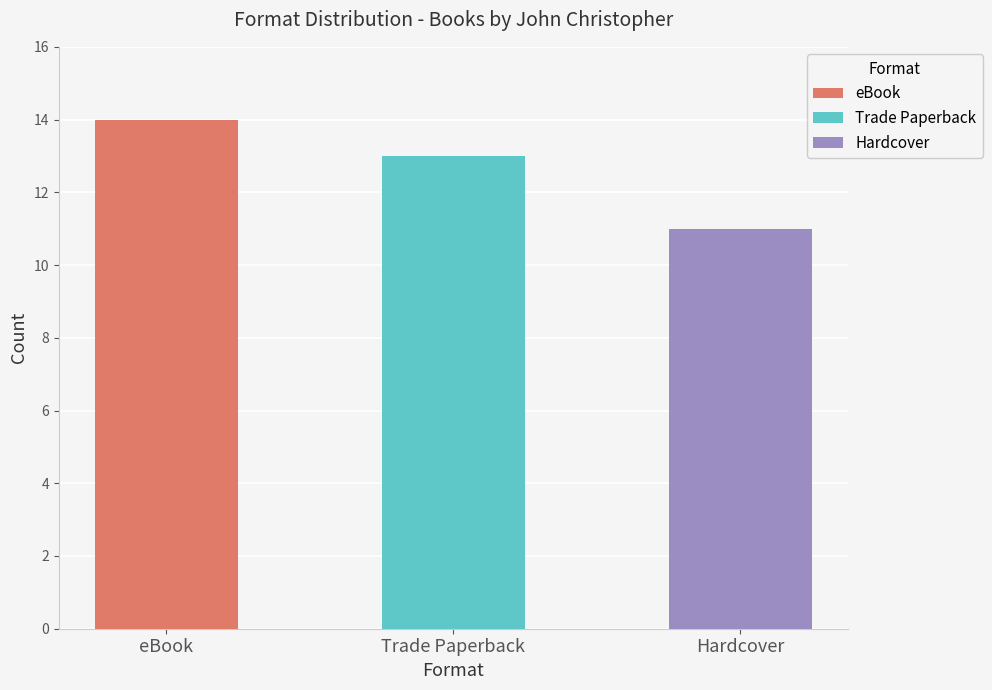

What are all the series names shown in the legend?

eBook, Trade Paperback, Hardcover